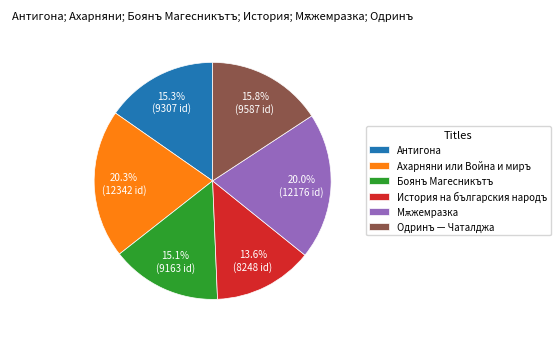

Approximately how many times larger is the value at Антигона compared to Ахарняни или Война и миръ?

0.8